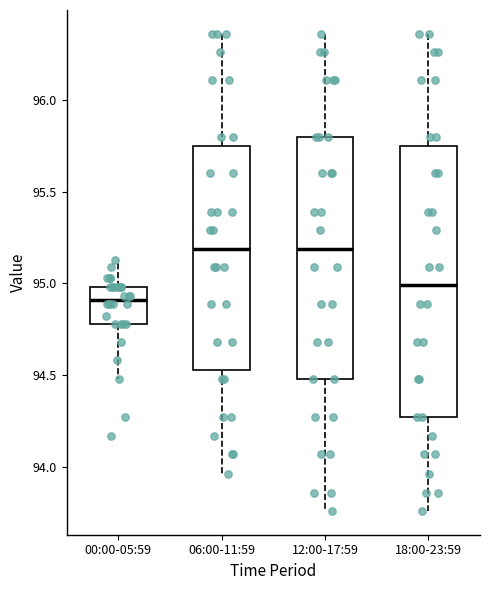

Where does the upper whisker of the box for 06:00-11:59 end on the y-axis? The values are not printed on the chart, so give them approximately, as read against the axis.

96.35